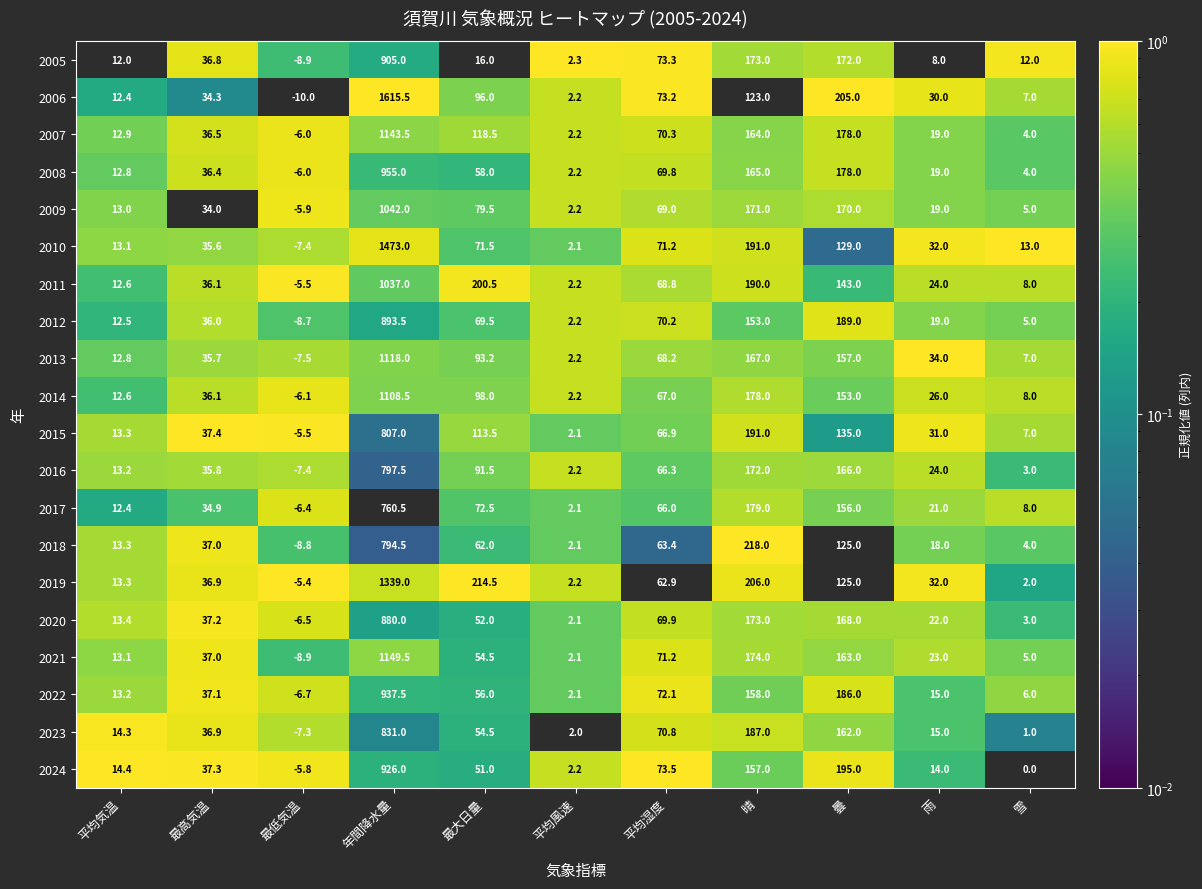

What is the maximum value shown in the chart?

1615.5